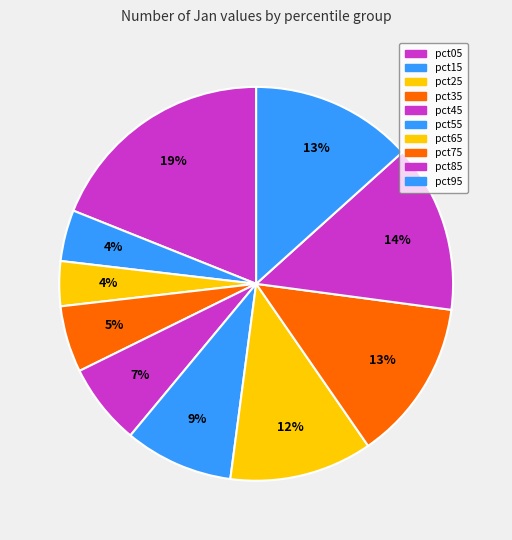

How many segments does this pie chart have?

10